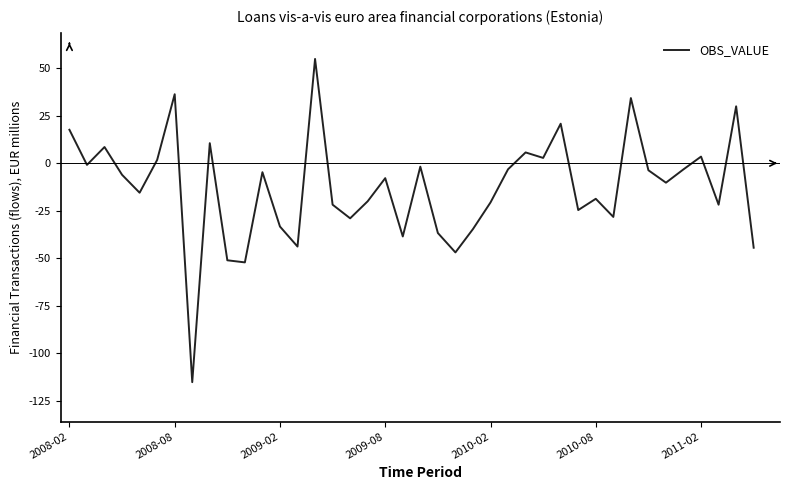

What is the smallest value displayed?

-115.2